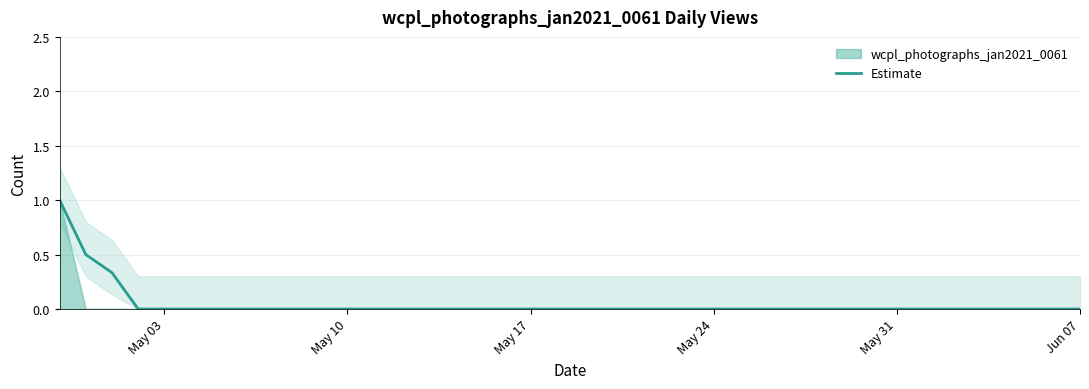

Which label corresponds to the smallest value in the chart?

May 24